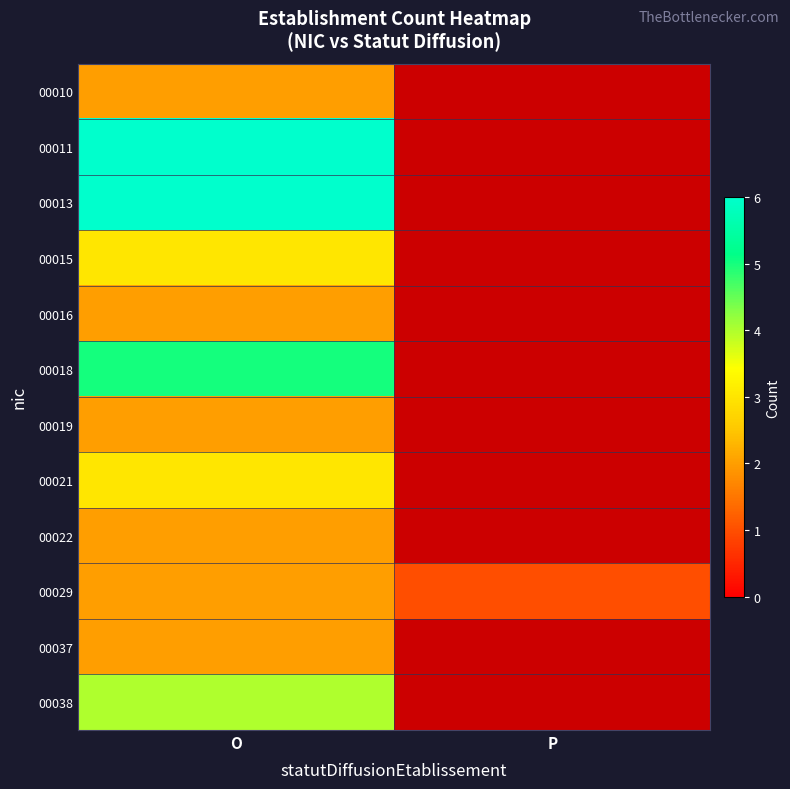

Is the value of 00016 at P greater than the value of 00037 at P?

No